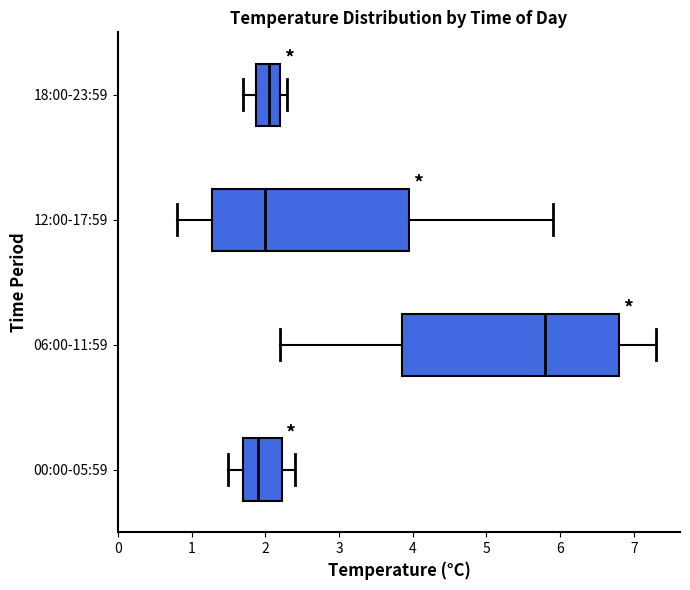

Which box has the furthest to the left median line?

00:00-05:59